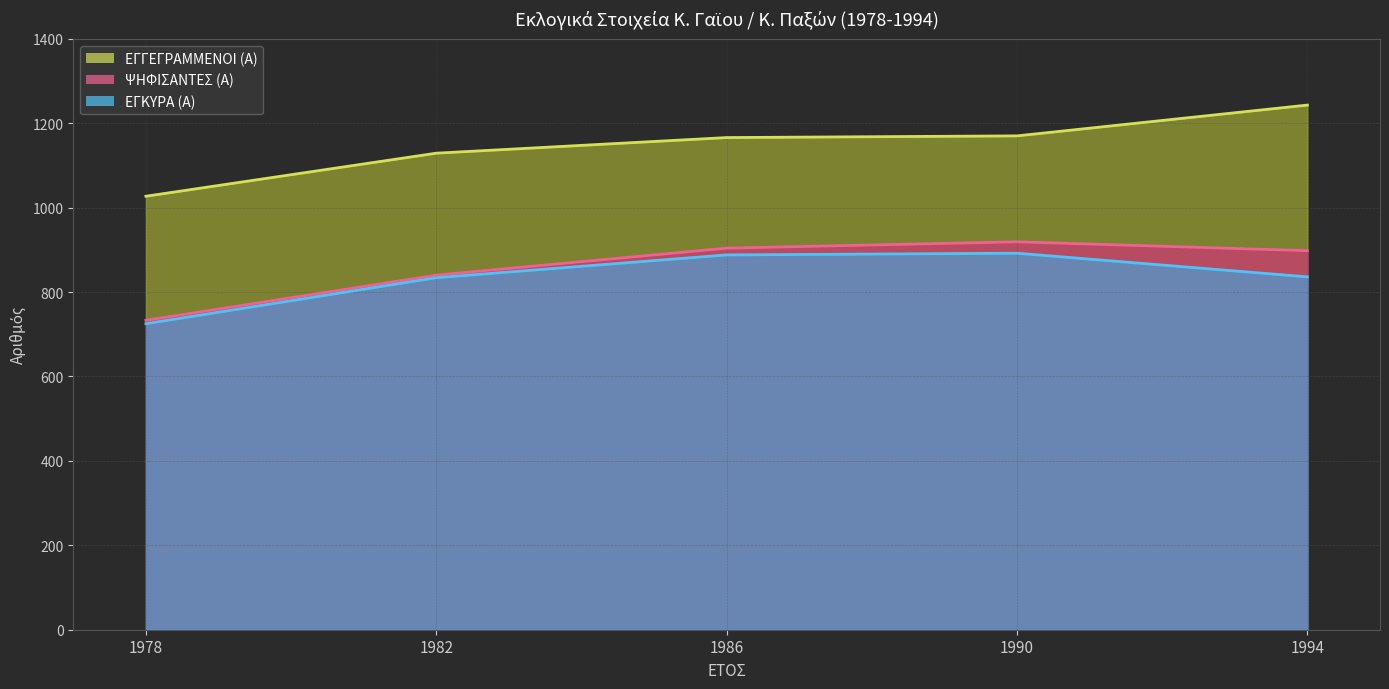

True or false: ΨΗΦΙΣΑΝΤΕΣ (Α) and ΕΓΚΥΡΑ (Α) intersect in this chart.

False